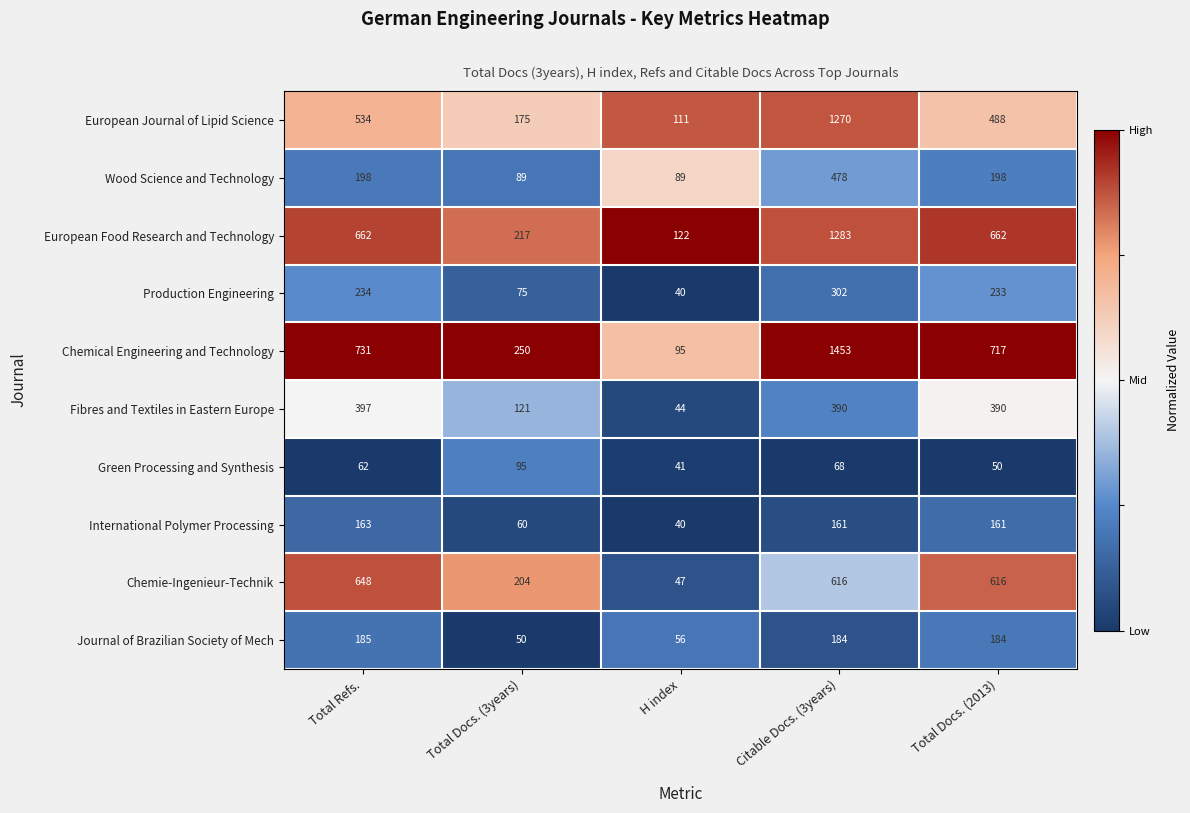

What is the spread (max minus min) of values at Citable Docs. (3years)?

1385